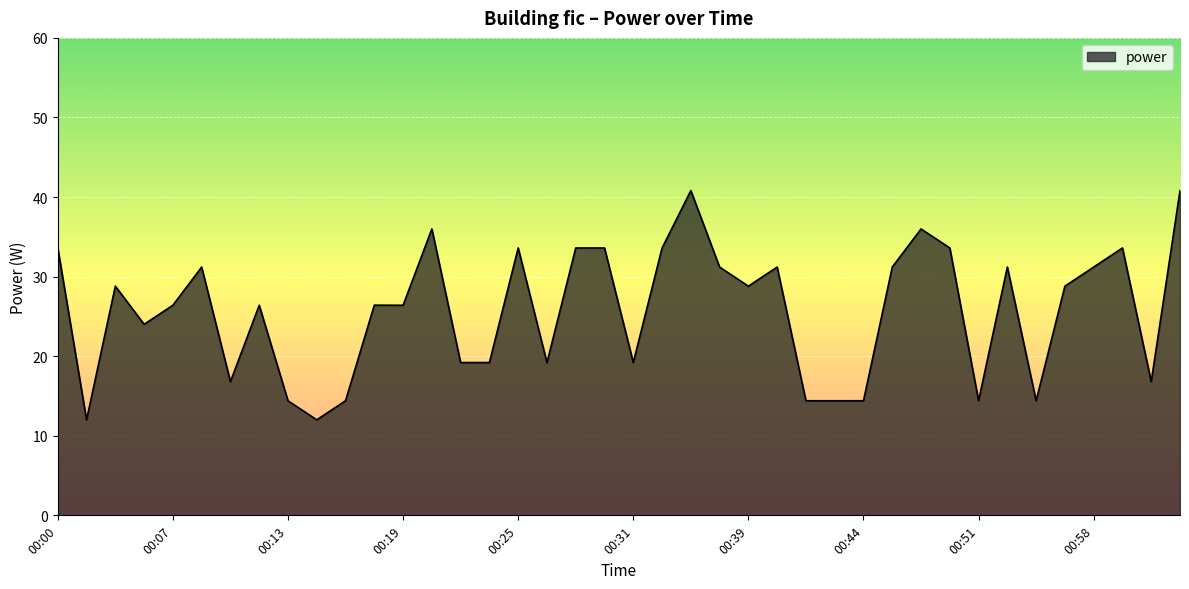

What is the minimum value shown in the chart?

12.0